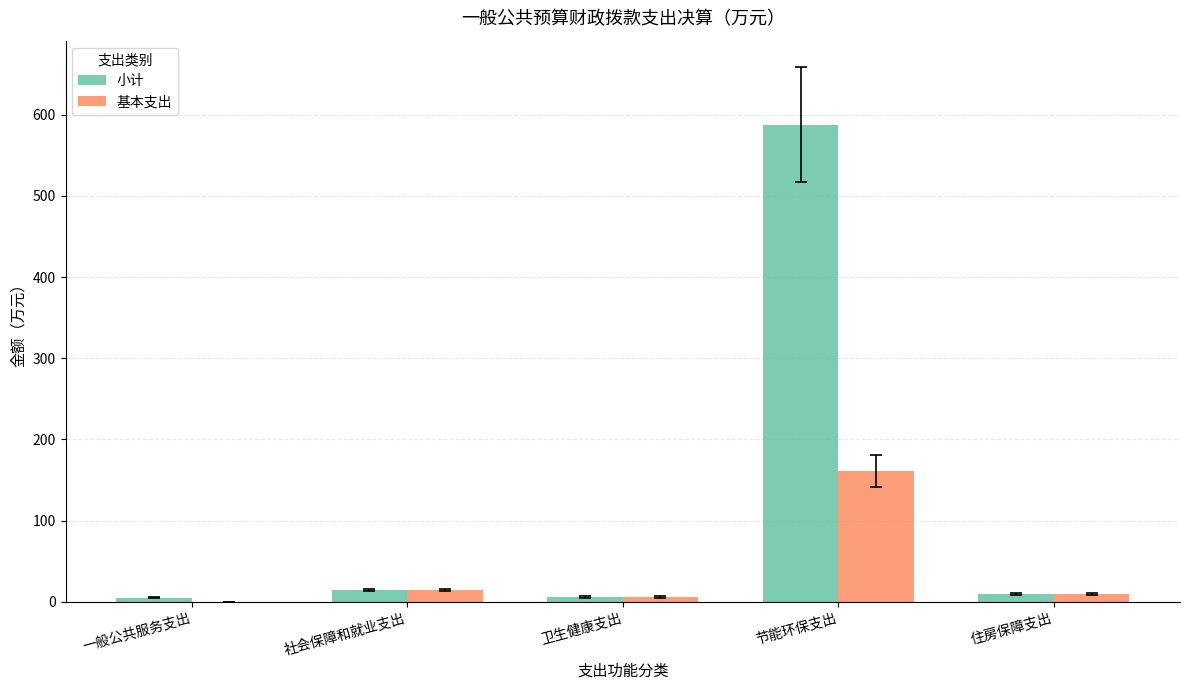

Is the value of 基本支出 at 一般公共服务支出 greater than the value of 小计 at 社会保障和就业支出?

No